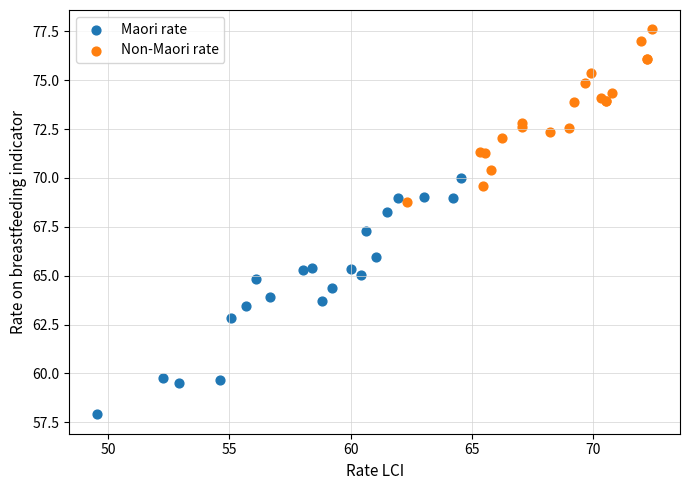

Which series has the largest Y range (max minus min)?

Maori rate